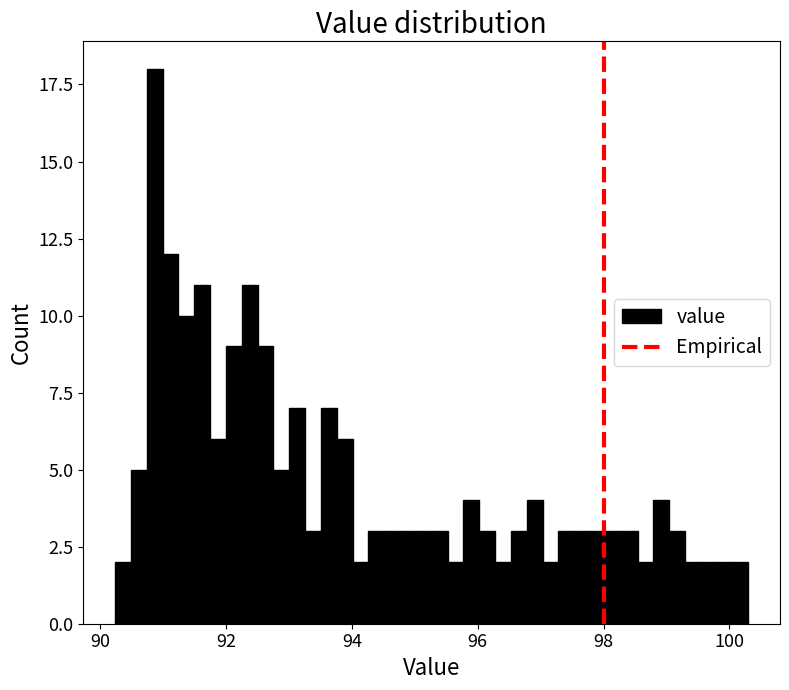

Read against the x-axis, roughly where is the centre of the tallest bar?

90.8